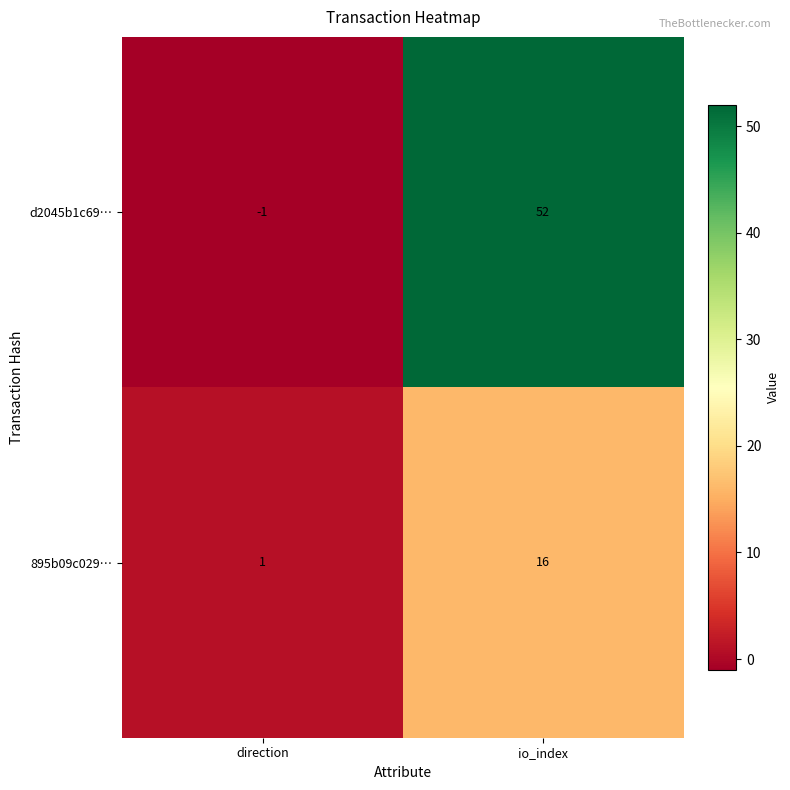

Between direction and io_index, which series saw the biggest shift?

d2045b1c69…